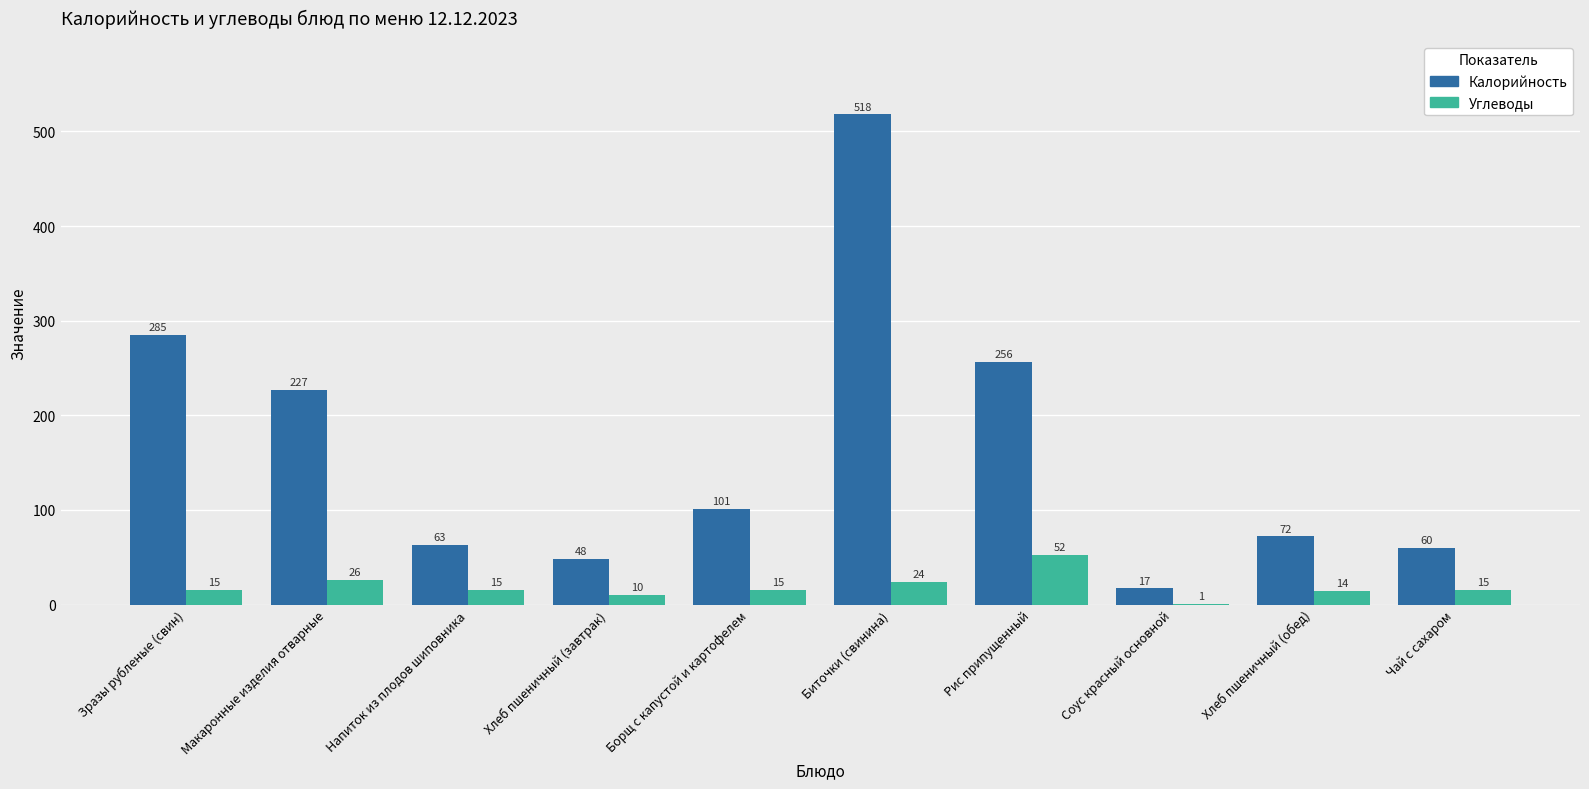

What is the highest value of the Калорийность series?

518